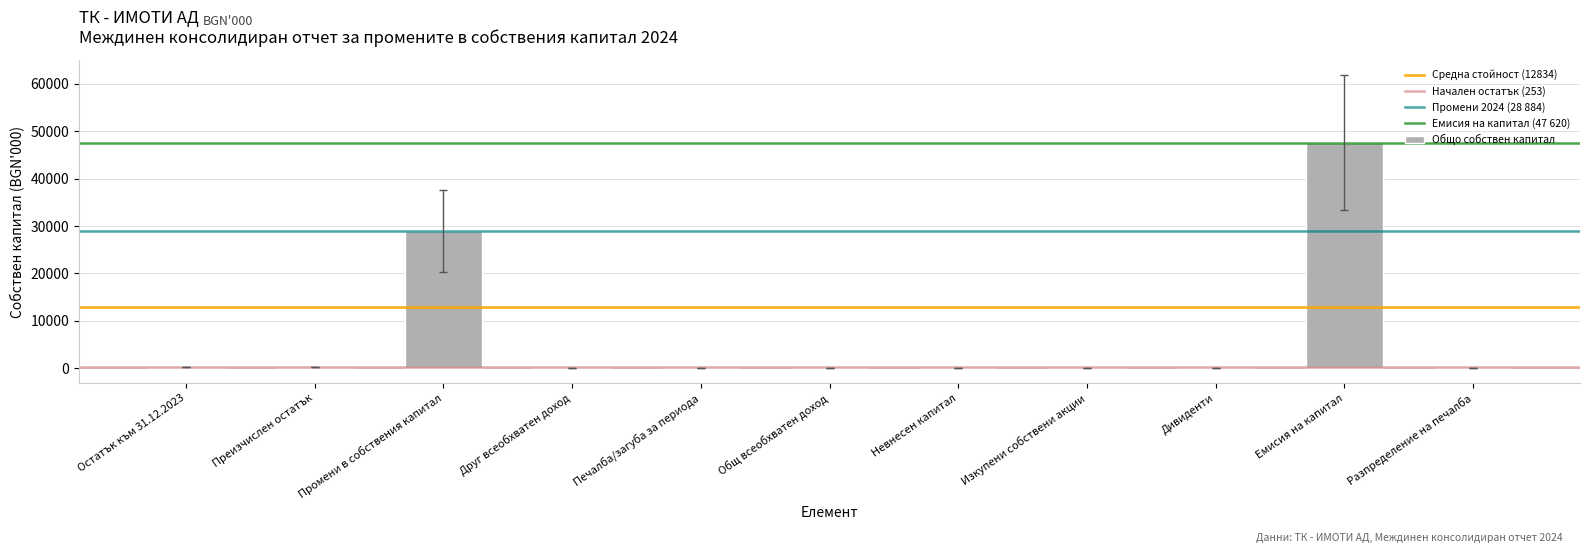

Is it true that the value at Невнесен капитал is 0?

True